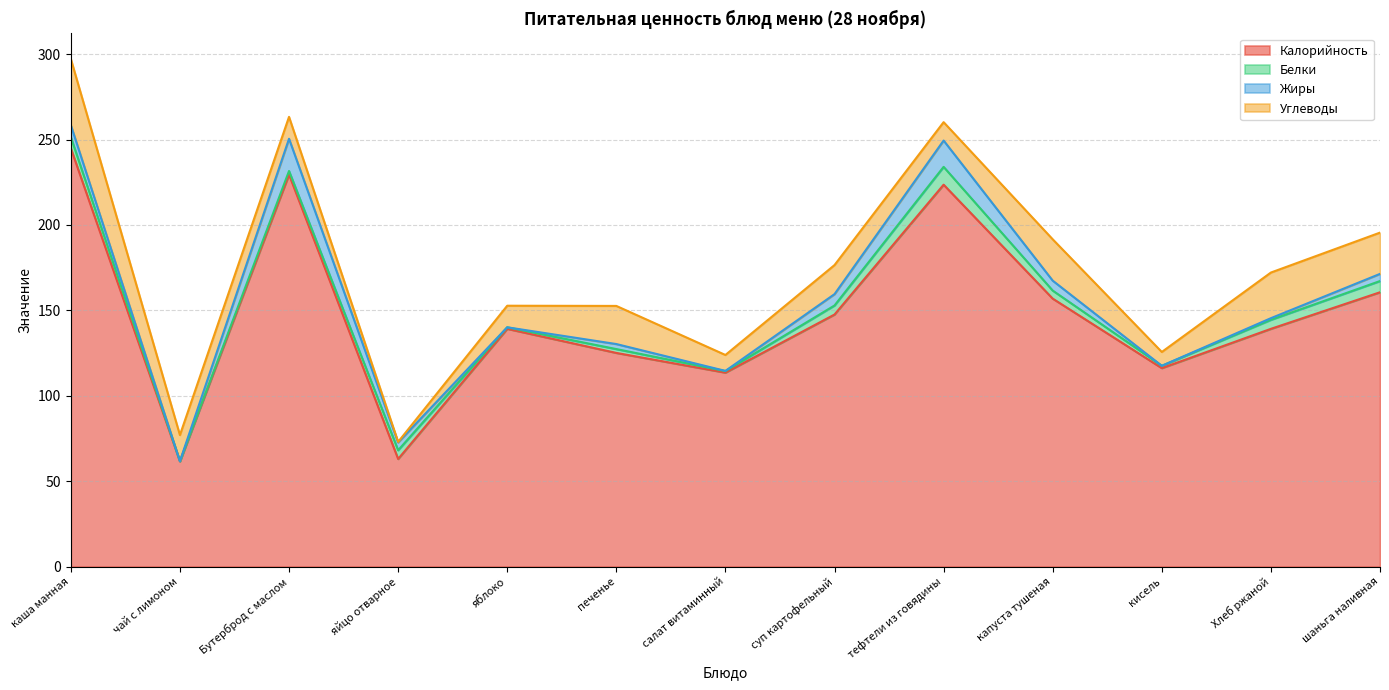

Reading left to right, list all the values displayed in this chart.

Калорийность: каша манная=244.9	чай с лимоном=61.6	Бутерброд с маслом=229.5	яйцо отварное=63.0	яблоко=139.2	печенье=125.1	салат витаминный=113.5	суп картофельный=147.6	тефтели из говядины=223.6	капуста тушеная=156.9	кисель=116.2	Хлеб ржаной=139.2	шаньга наливная=160.6
Белки: каша манная=6.5	чай с лимоном=0.1	Бутерброд с маслом=2.1	яйцо отварное=5.1	яблоко=0.9	печенье=2.2	салат витаминный=0.9	суп картофельный=5.3	тефтели из говядины=10.4	капуста тушеная=4.7	кисель=1.4	Хлеб ржаной=5.3	шаньга наливная=6.6
Жиры: каша манная=7.0	чай с лимоном=0.0	Бутерброд с маслом=18.9	яйцо отварное=4.6	яблоко=0.0	печенье=2.9	салат витаминный=0.1	суп картофельный=6.6	тефтели из говядины=15.4	капуста тушеная=5.8	кисель=0.0	Хлеб ржаной=1.0	шаньга наливная=4.2
Углеводы: каша манная=38.8	чай с лимоном=15.3	Бутерброд с маслом=12.8	яйцо отварное=0.3	яблоко=12.6	печенье=22.3	салат витаминный=9.3	суп картофельный=17.0	тефтели из говядины=10.8	капуста тушеная=24.2	кисель=8.1	Хлеб ржаной=26.7	шаньга наливная=24.2